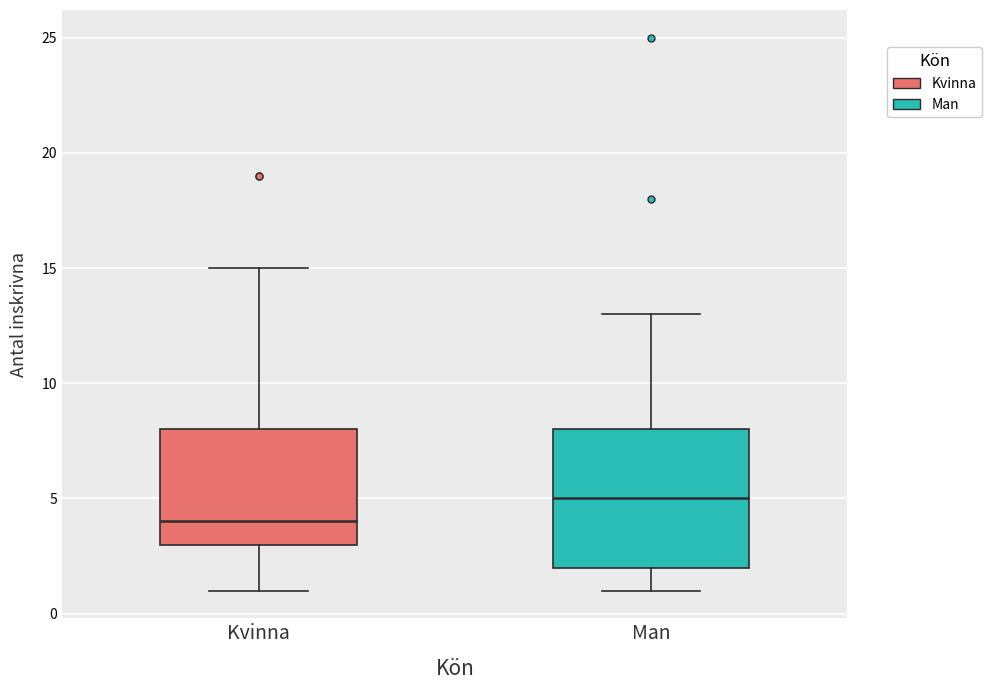

Which box has the lowest median line?

Kvinna